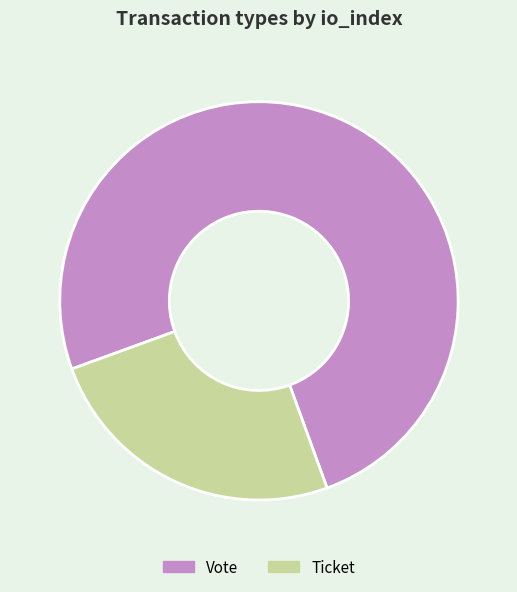

Approximately how many times larger is the value at Vote compared to Ticket?

3.0